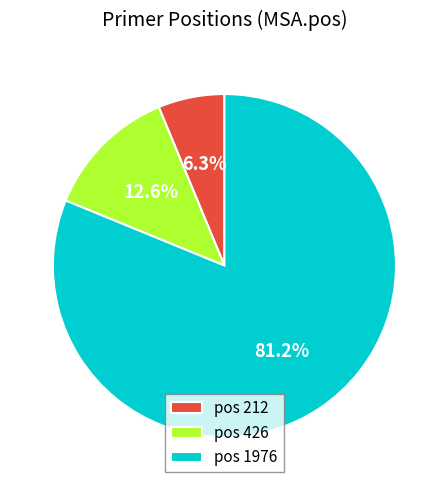

Combined, do pos 426 and pos 212 account for over 50%?

No